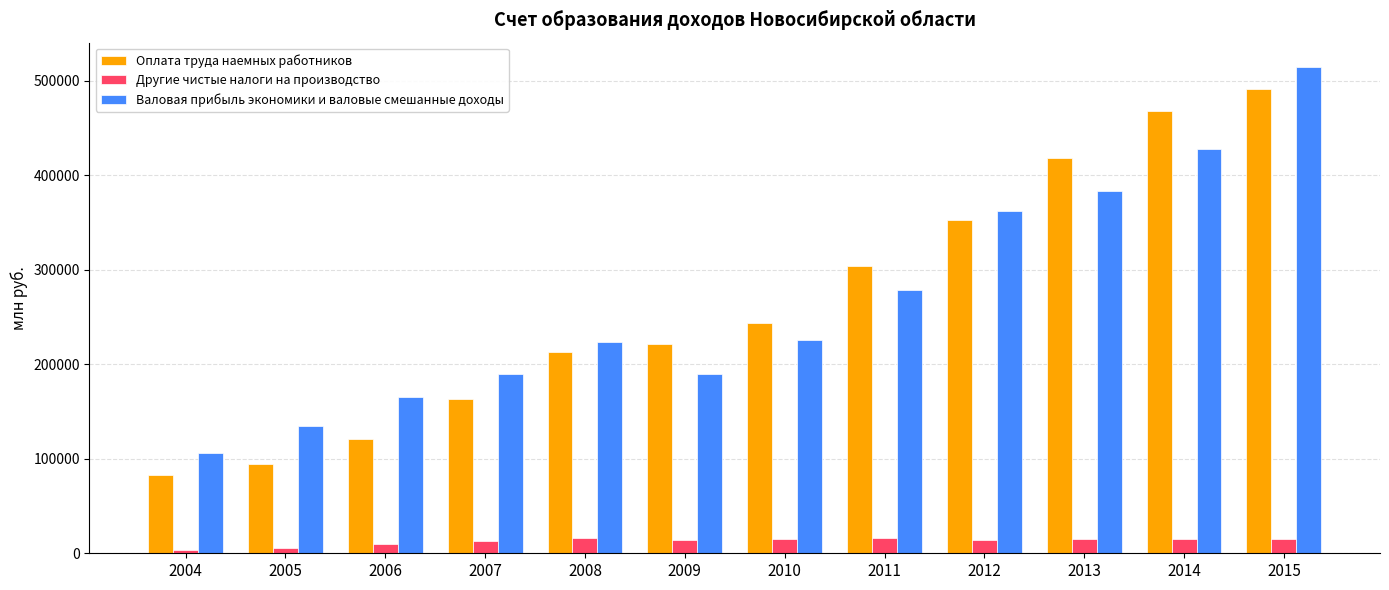

How many data points in Оплата труда наемных работников are less than 243716?

6